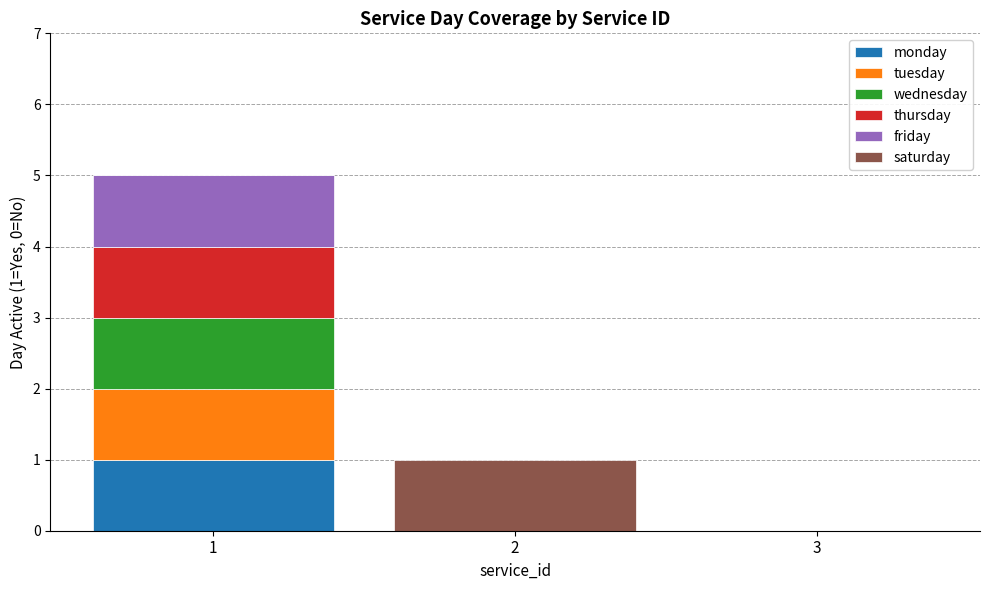

Reading left to right, what are the values for monday?

1=1	2=0	3=0